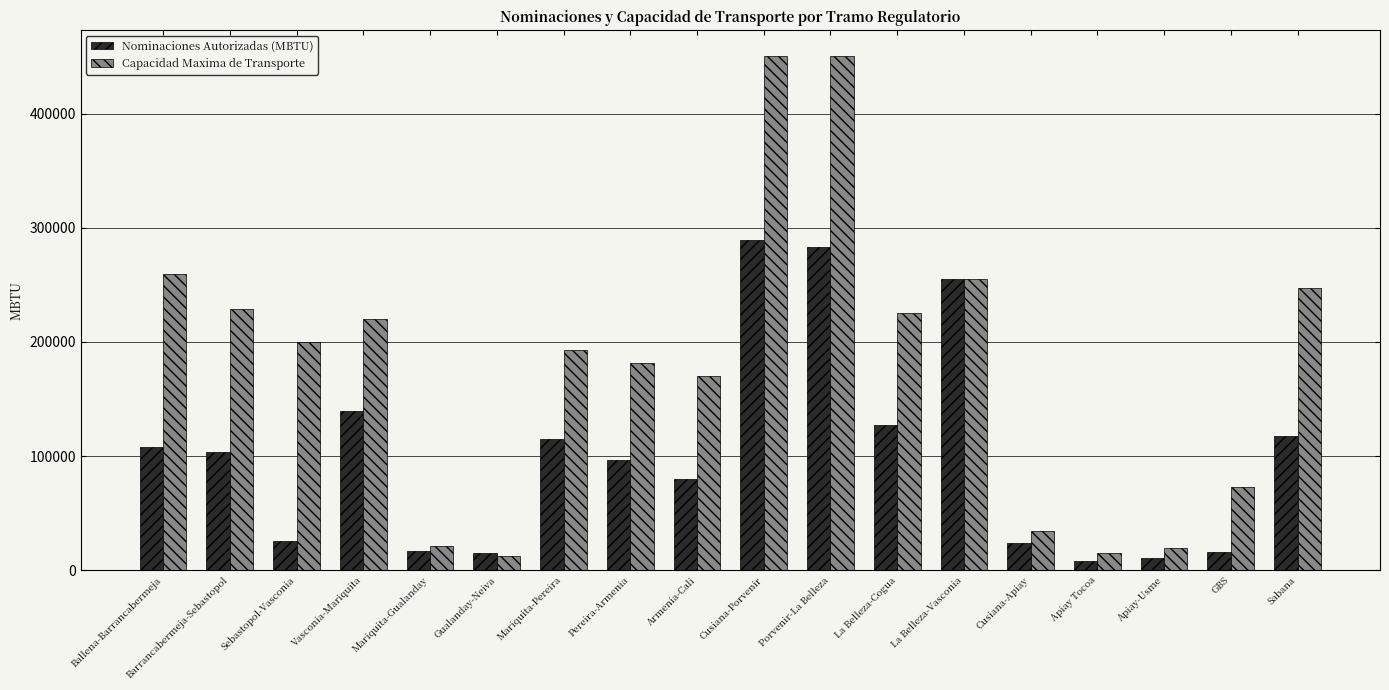

Is the value of Capacidad Maxima de Transporte at Sebastopol-Vasconia greater than the value of Nominaciones Autorizadas (MBTU) at Armenia-Cali?

Yes